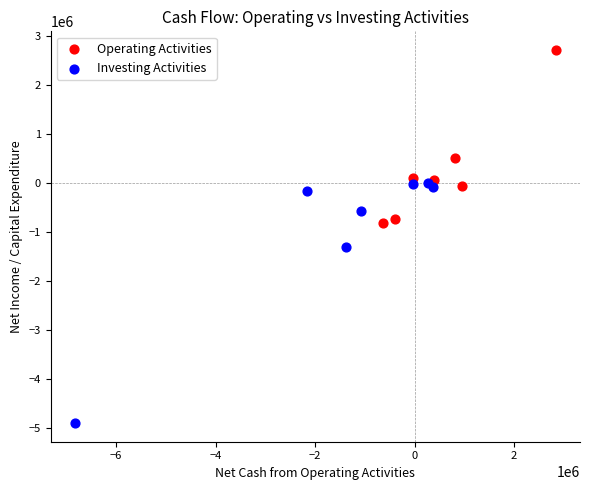

Which series contains the lowest Y value?

Investing Activities